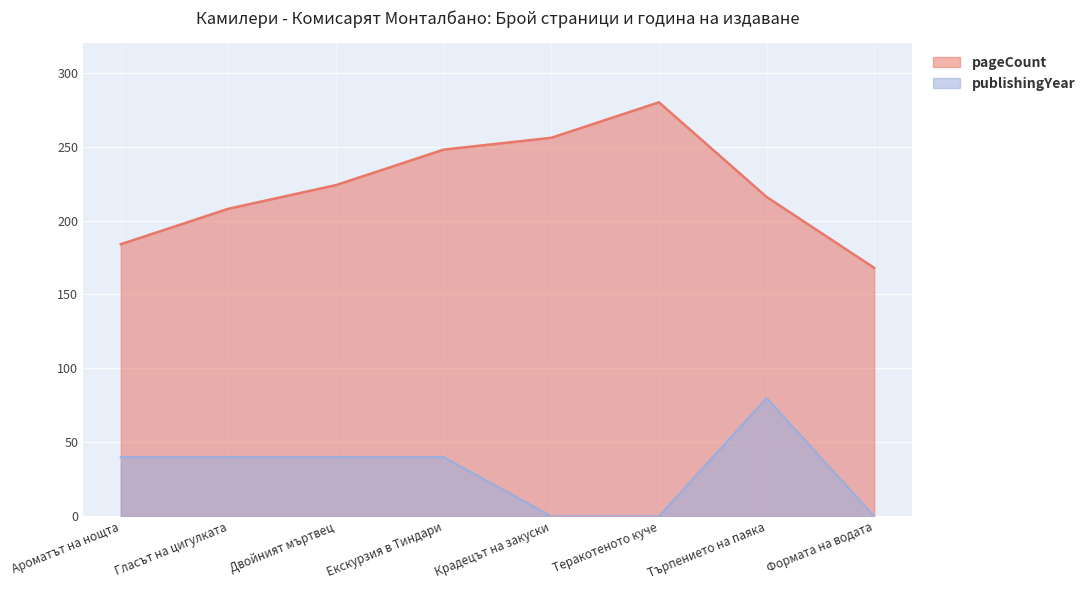

How many data points in publishingYear are less than 40?

3